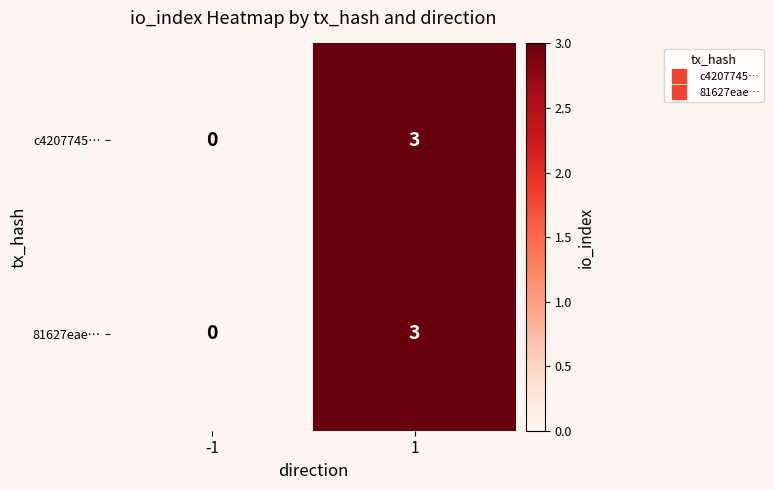

What is the difference between the 81627eae… values at 1 and -1?

3